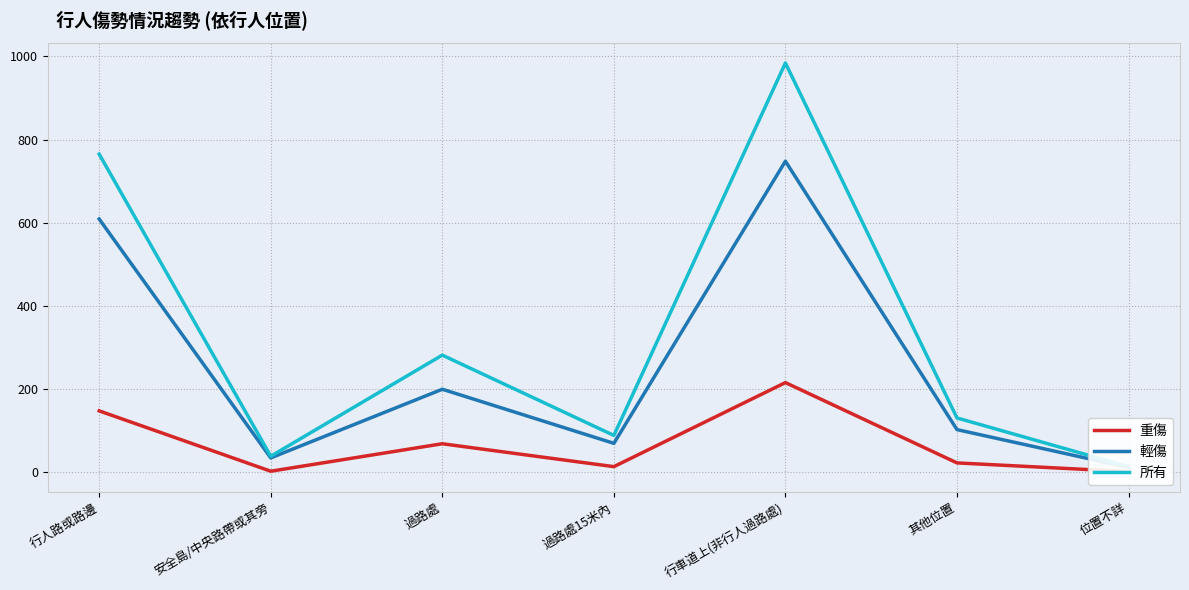

True or false: 重傷 and 所有 intersect in this chart.

False